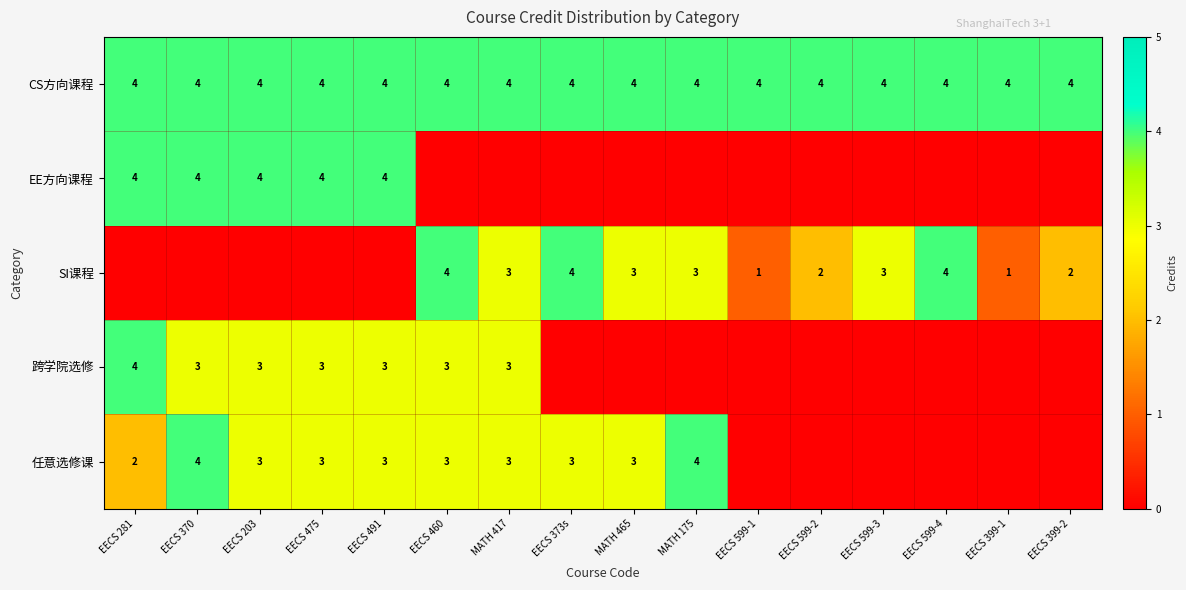

True or false: CS方向课程 has a value of 1 at EECS 475.

False